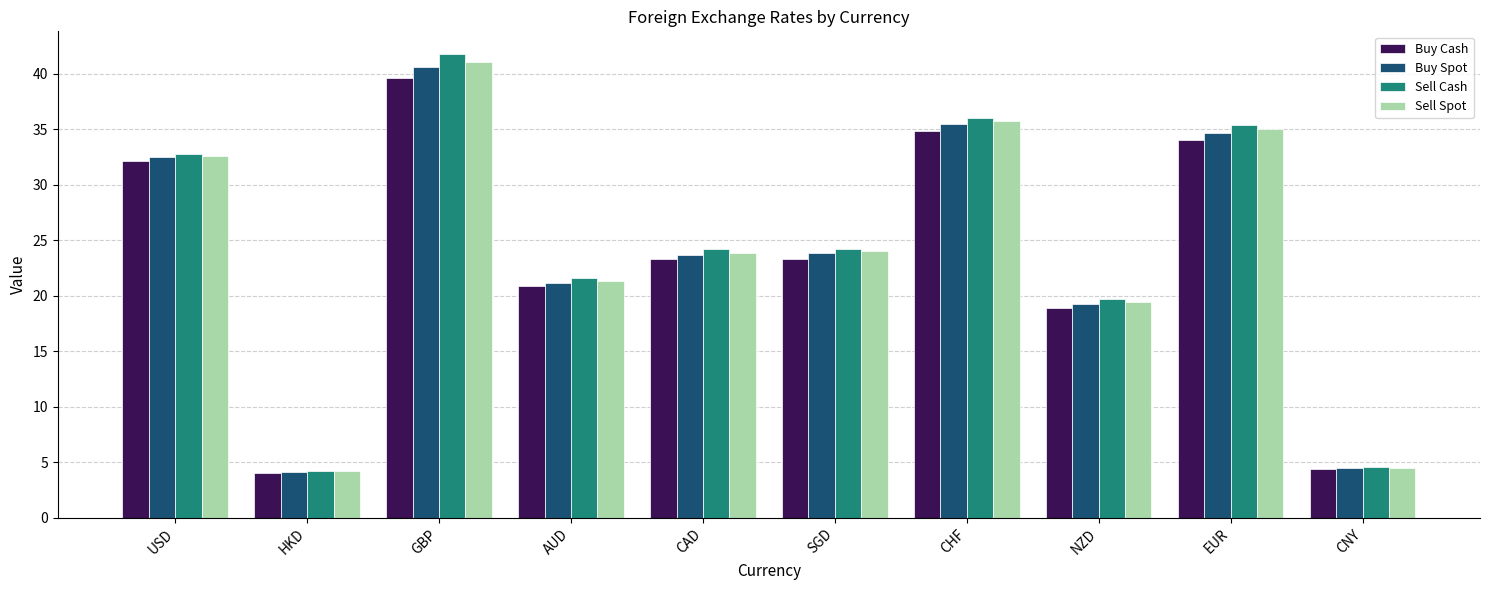

What is the sum of all Sell Cash values?

244.5